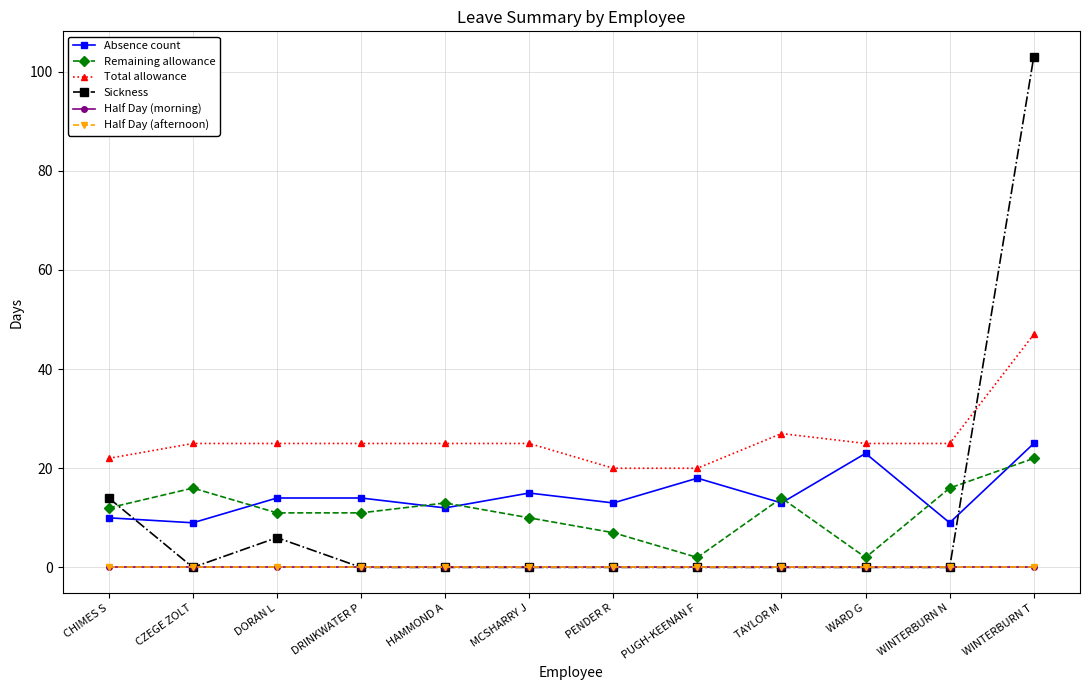

Is this an area chart (filled region under the line)?

No